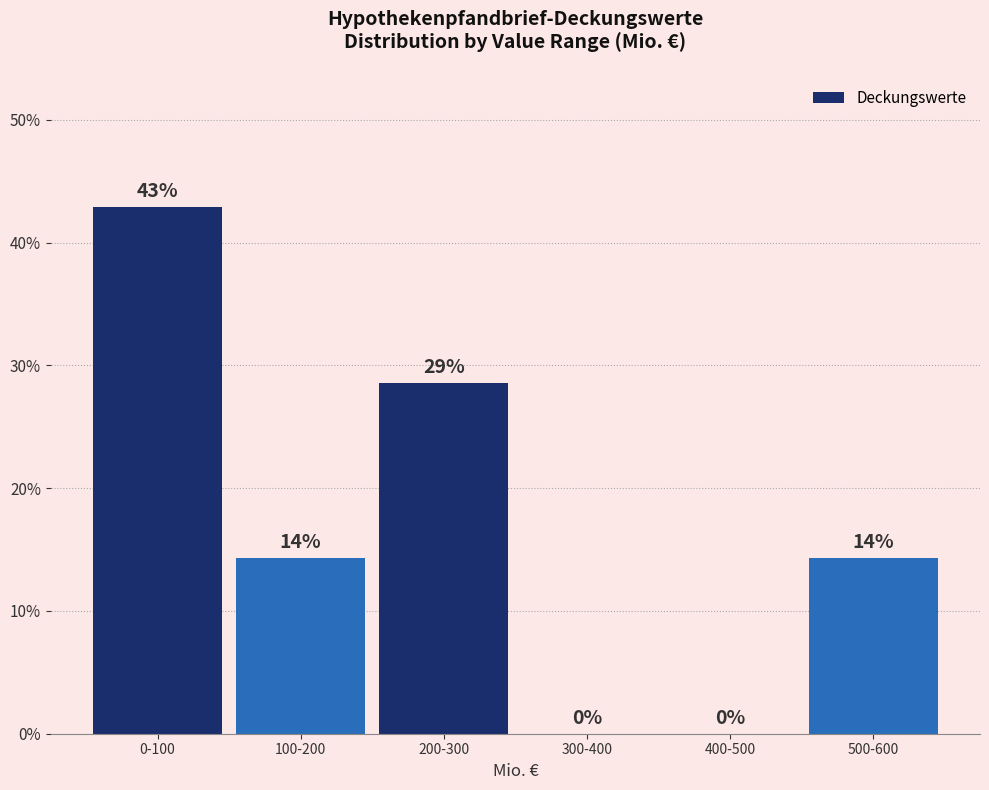

The chart shows a value of -23.0 at 300-400. True or false?

False